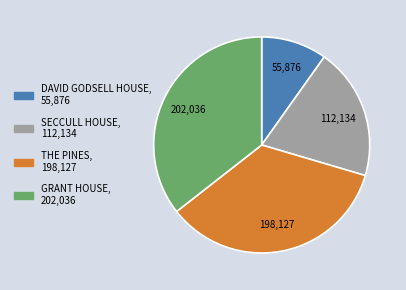

Do THE PINES and DAVID GODSELL HOUSE together represent more than half of the pie?

No